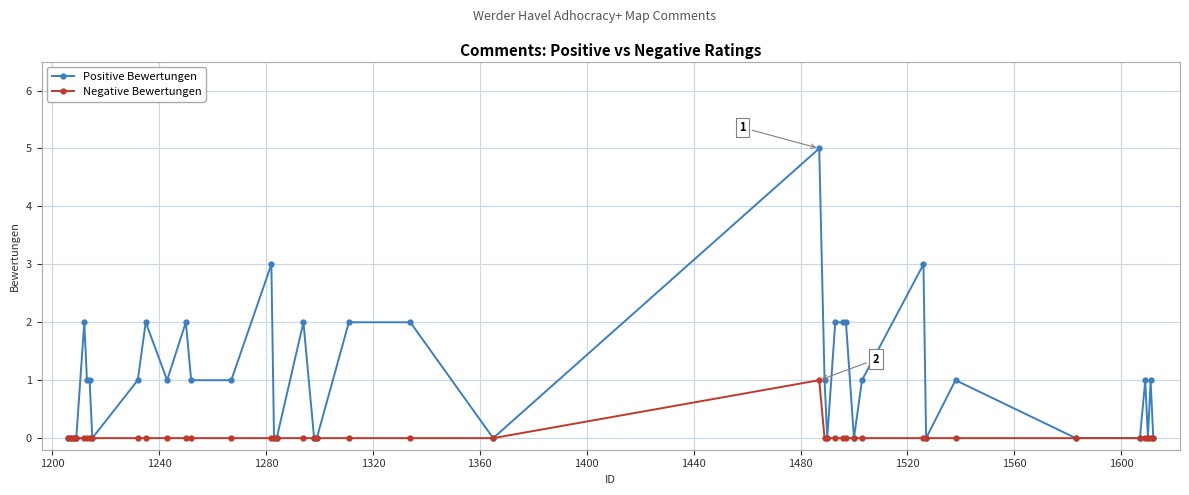

Rank the series by their average value, from lowest to highest.

Negative Bewertungen, Positive Bewertungen